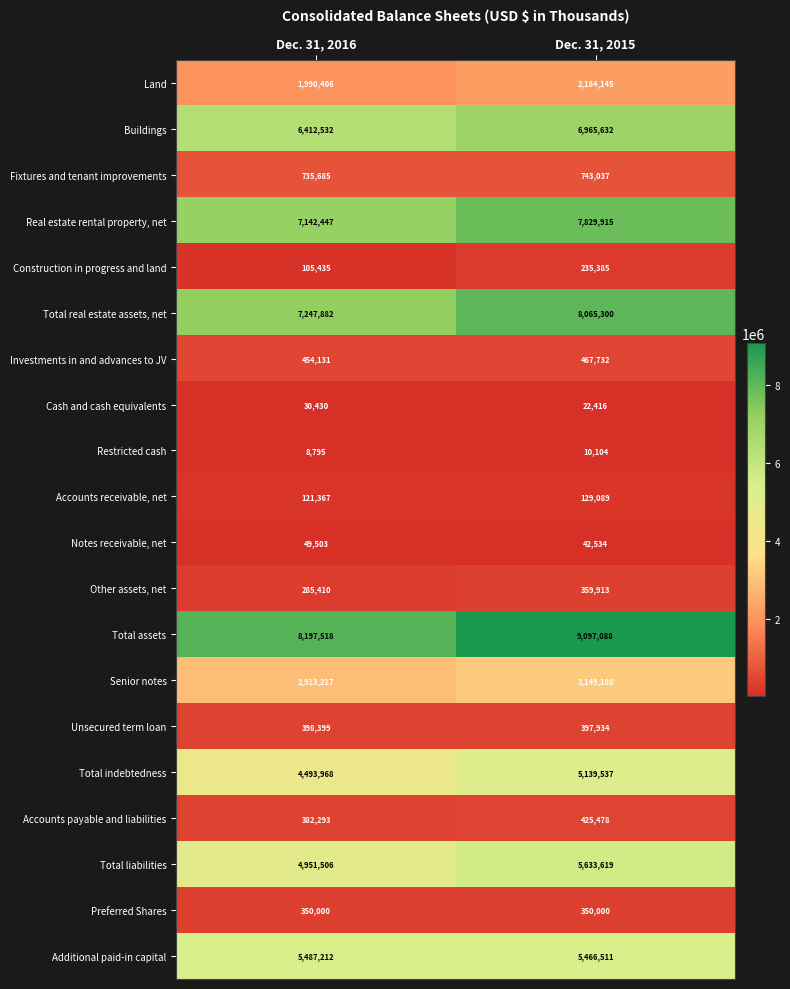

What is the average value of the Buildings series?

6689082